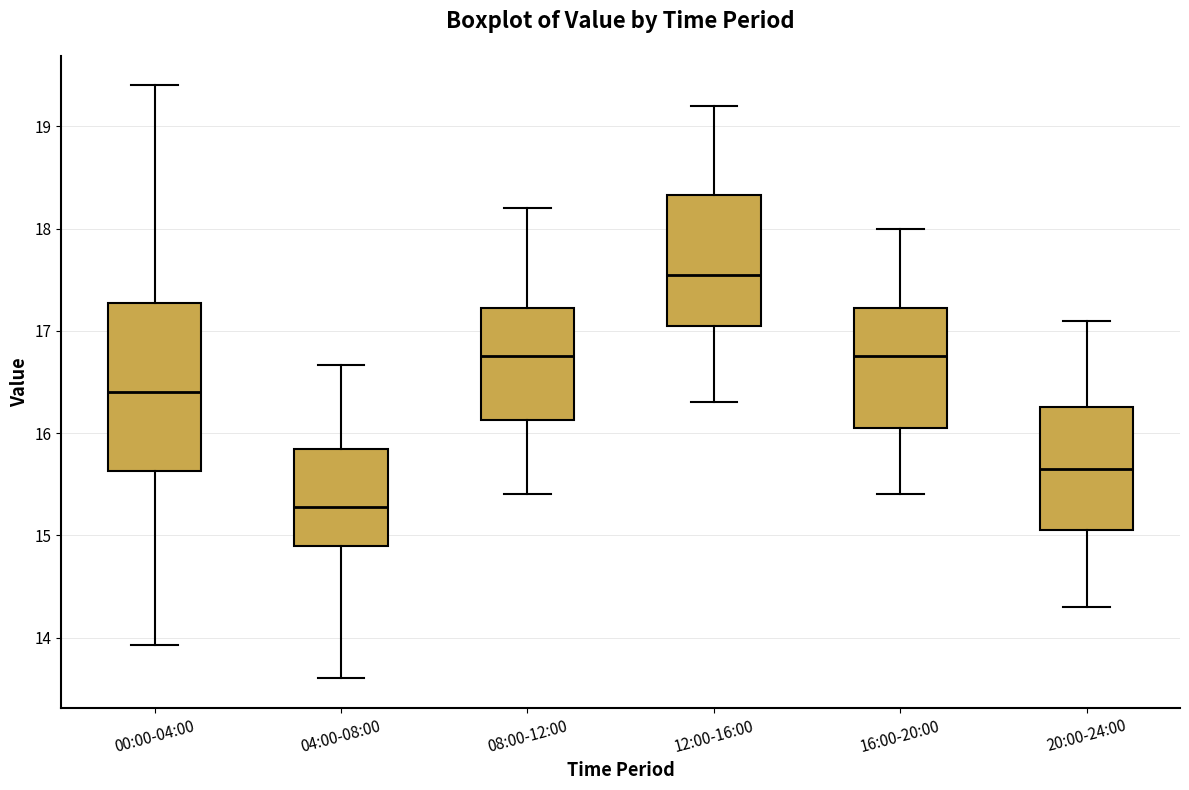

Reading left to right, transcribe this box plot: for each box, give where its median line is, the range the box spans, and where its two whiskers end, as read against the y-axis. The values are not printed on the chart, so give them approximately, as read against the axis.

00:00-04:00: median 16.4, box 15.6 to 17.3, whiskers 13.9 to 19.4
04:00-08:00: median 15.3, box 14.9 to 15.8, whiskers 13.6 to 16.7
08:00-12:00: median 16.8, box 16.1 to 17.2, whiskers 15.4 to 18.2
12:00-16:00: median 17.6, box 17.1 to 18.3, whiskers 16.3 to 19.2
16:00-20:00: median 16.8, box 16.1 to 17.2, whiskers 15.4 to 18.0
20:00-24:00: median 15.7, box 15.1 to 16.3, whiskers 14.3 to 17.1